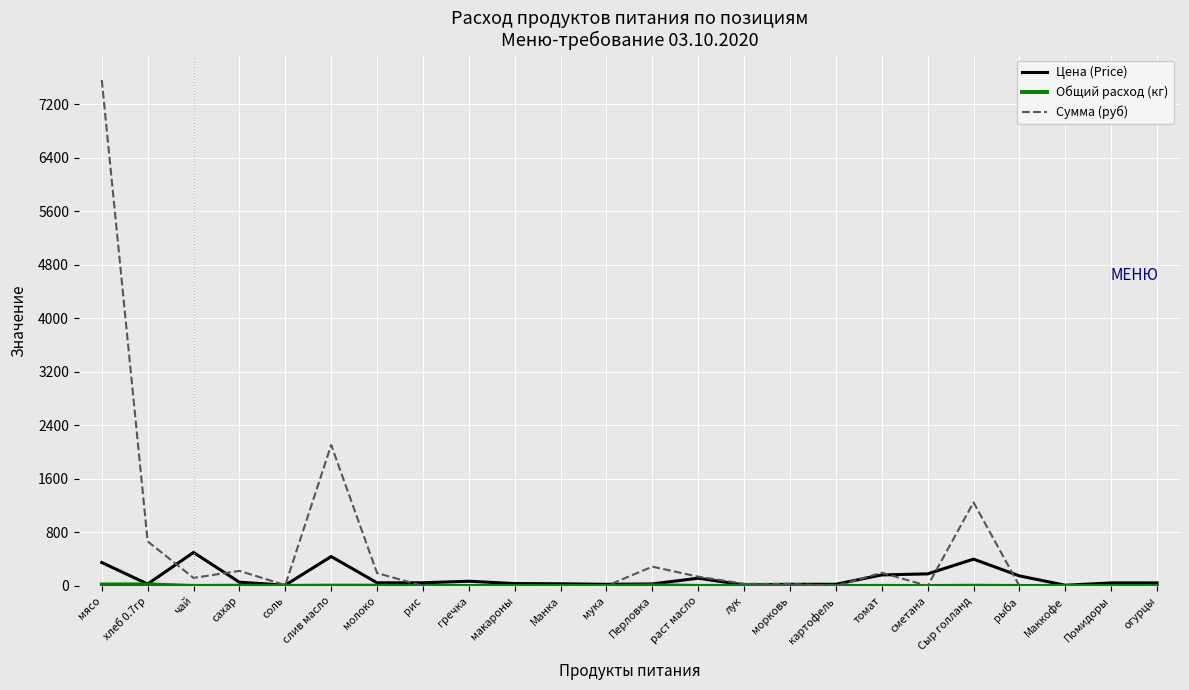

What is the maximum value for Цена (Price)?

500.0